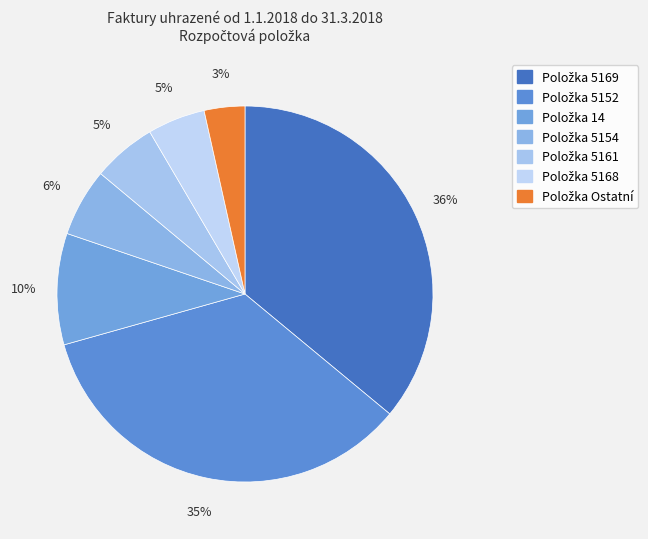

Count the number of slices in the pie.

7